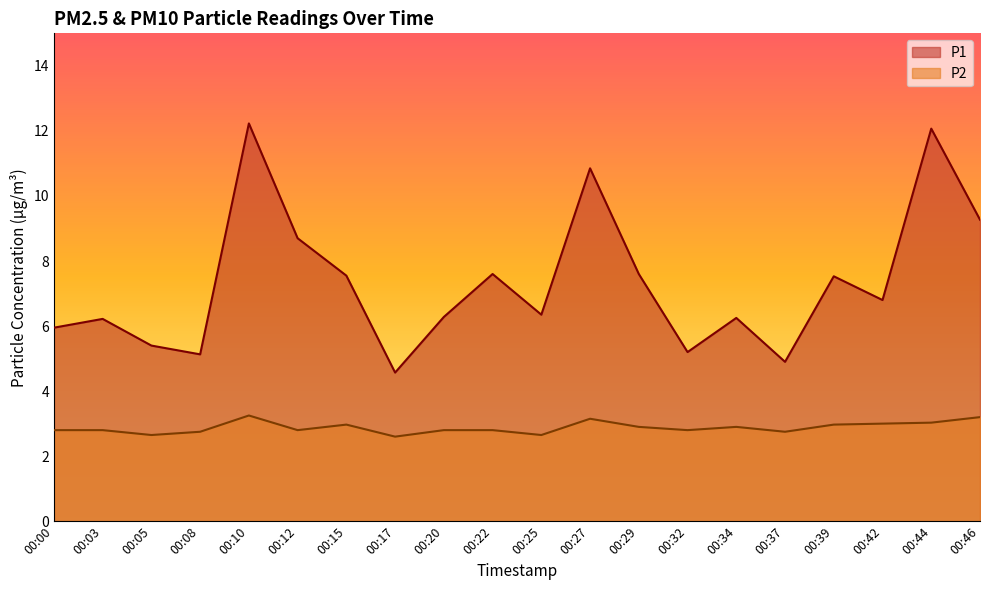

Which series changed the most between 00:32 and 00:39?

P1